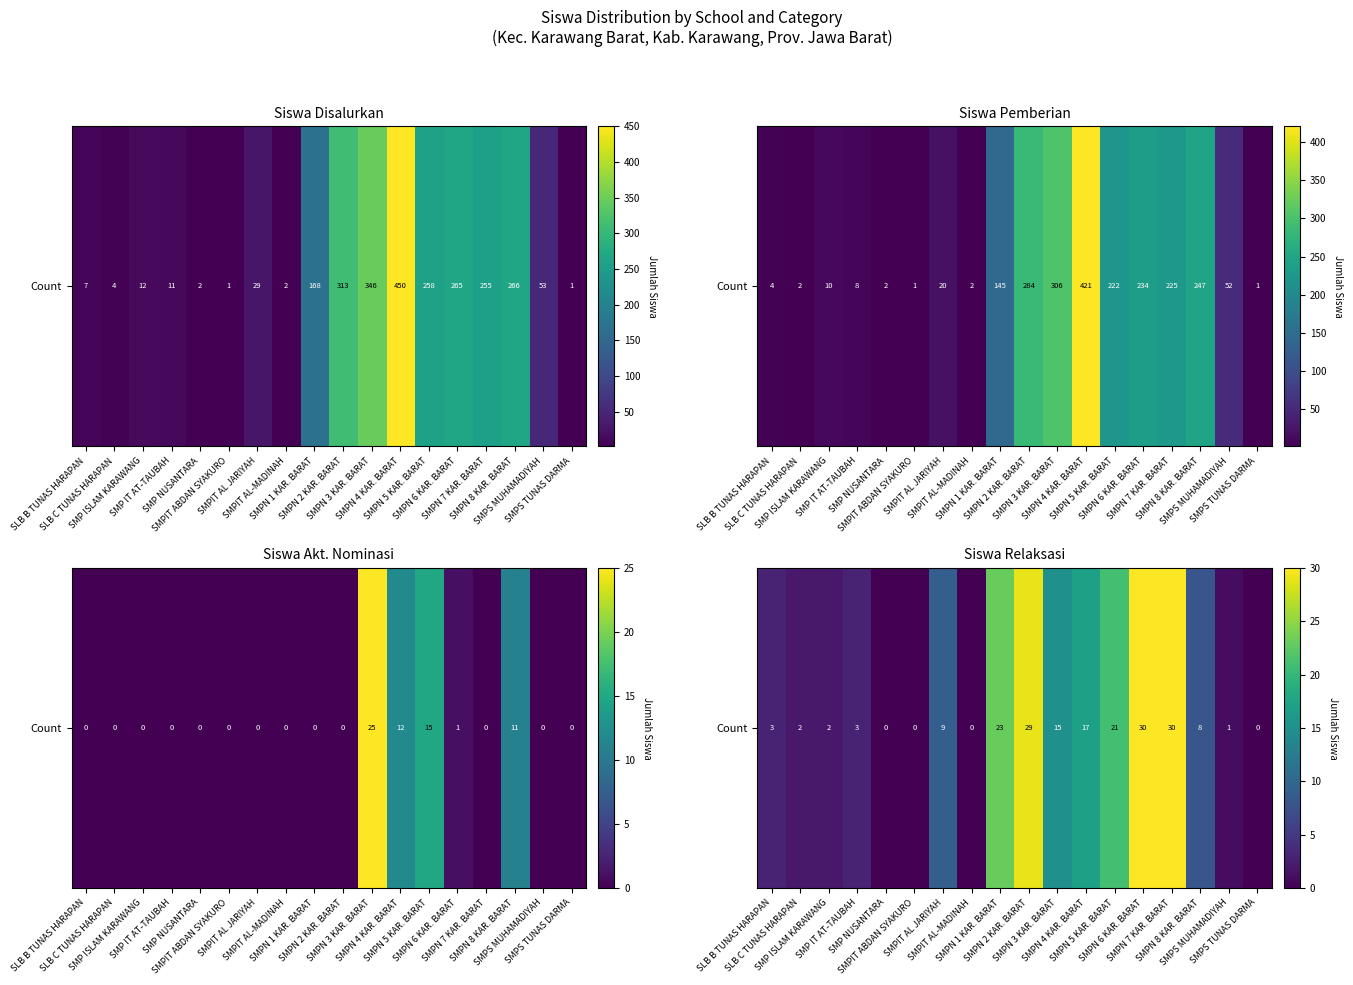

The chart shows a value of 1 at SLB B TUNAS HARAPAN. True or false?

False